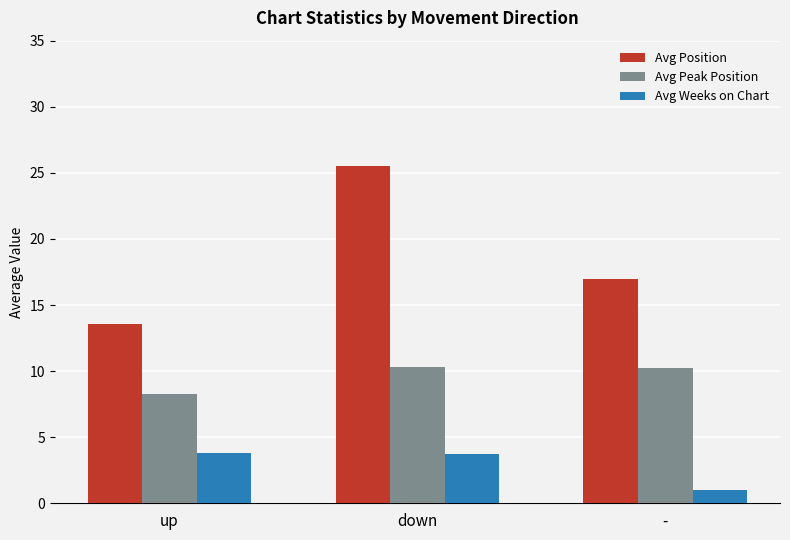

Which series has the largest total across all categories?

Avg Position